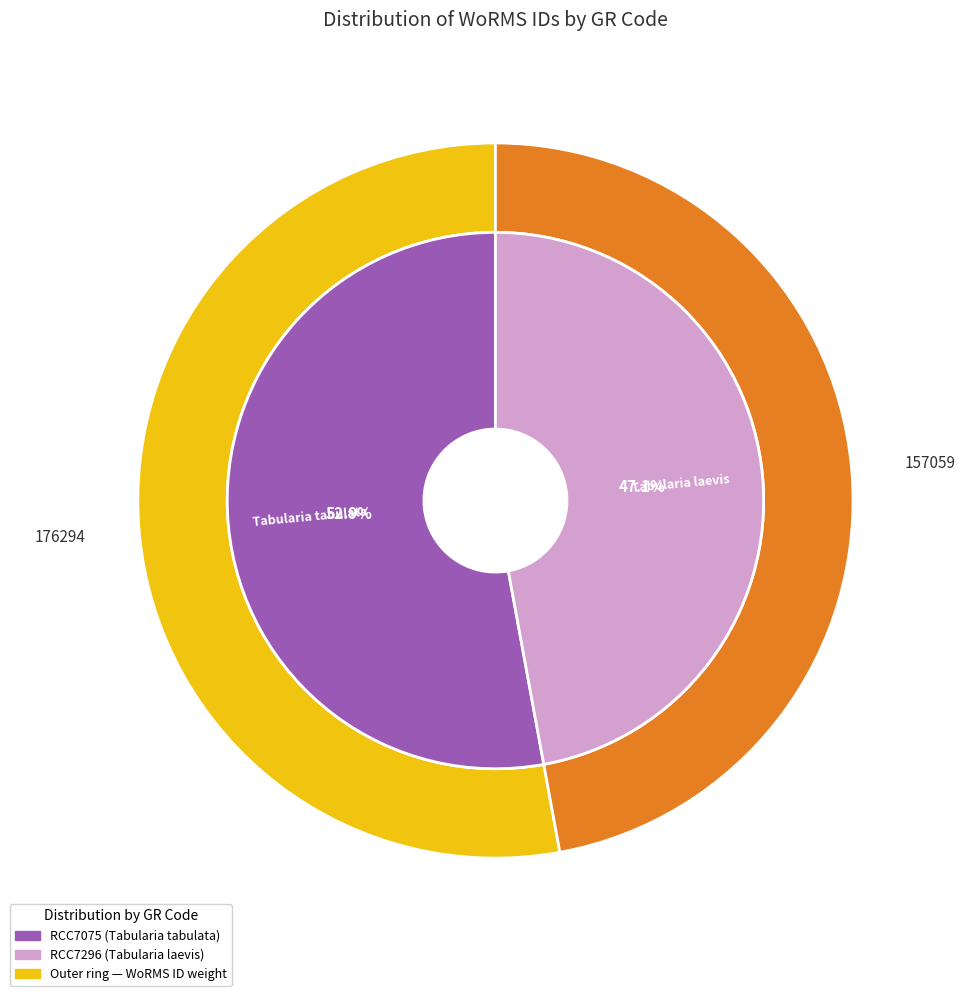

To the nearest percent, what is the difference between the largest and smallest slice percentages?

6%